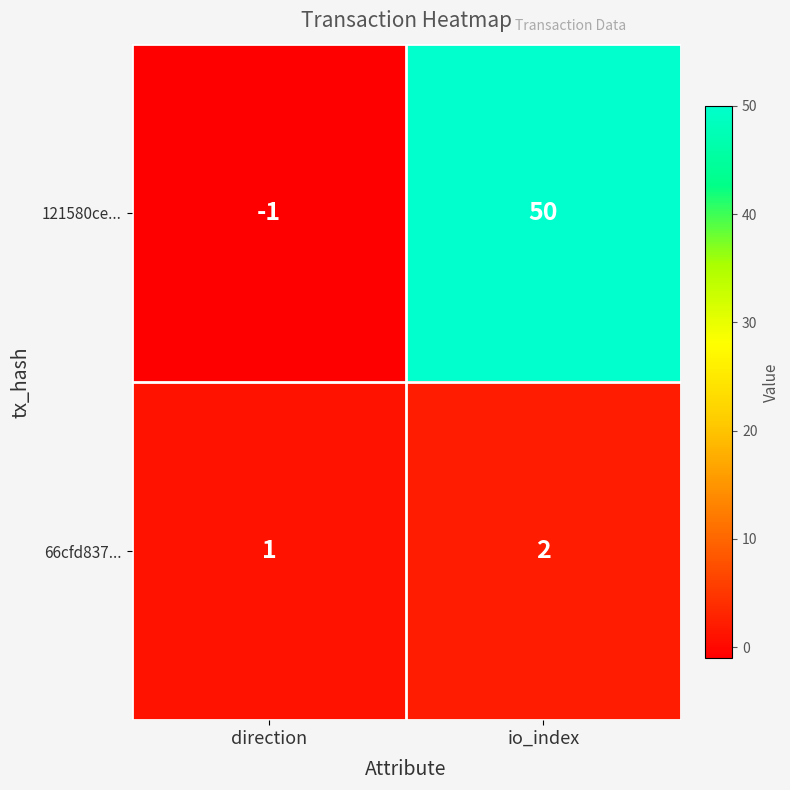

The 66cfd837... series shows 1 at io_index. True or false?

False